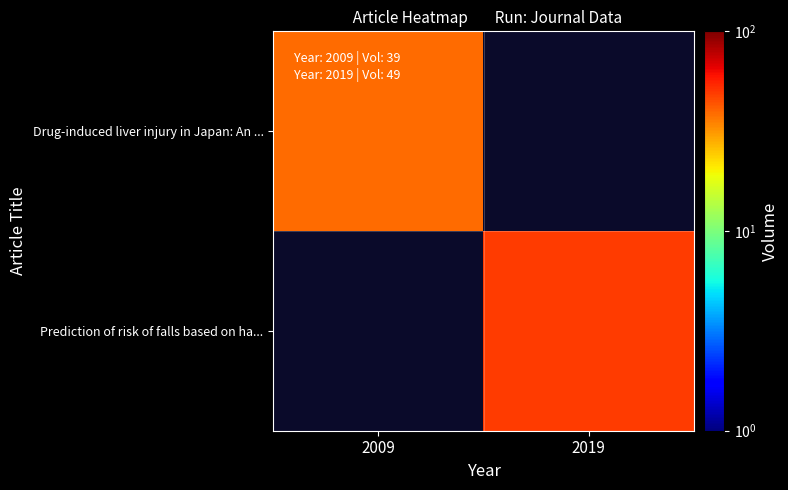

Which has a higher value, 2009 or 2019?

2019